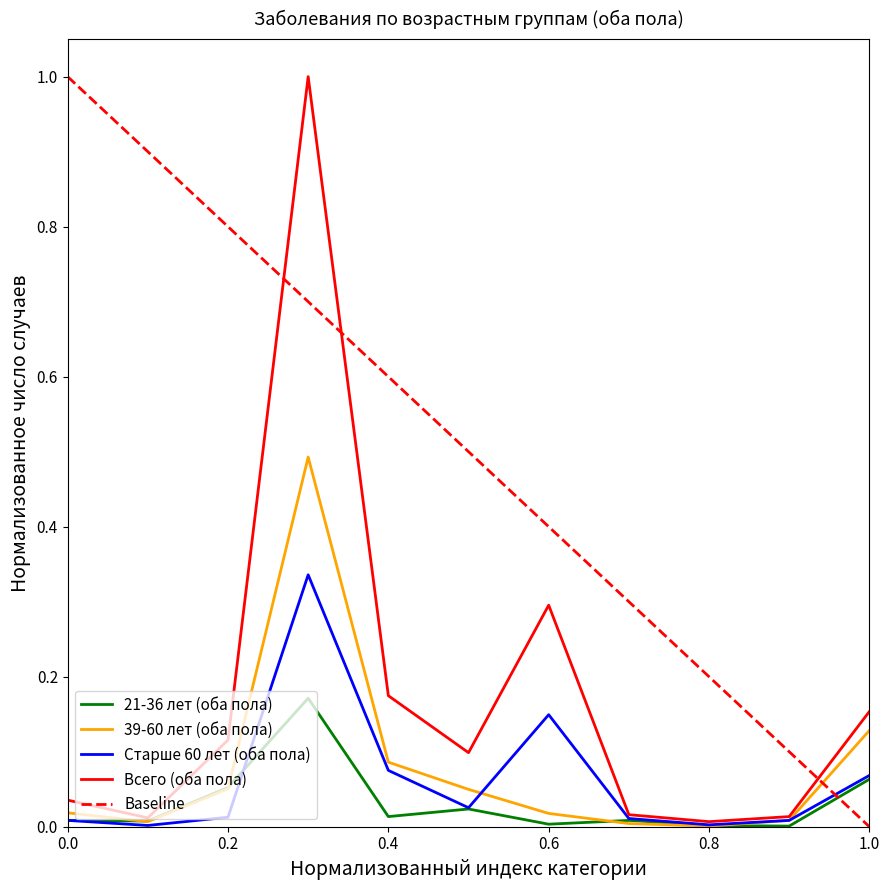

The 21-36 лет (оба пола) series shows 0.0 at 0.2. True or false?

False